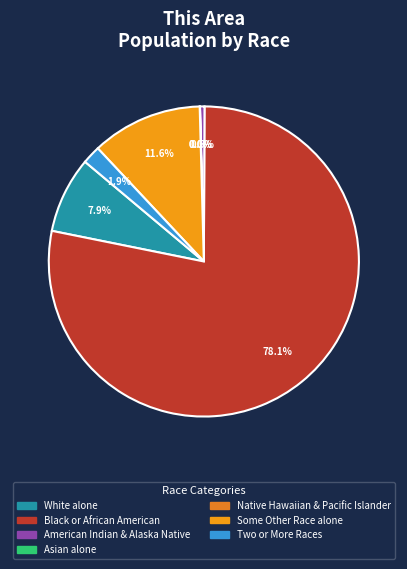

Rank the categories by value from highest to lowest.

Black or African American alone, Some Other Race alone, White alone, Two or More Races, American Indian and Alaska Native, Native Hawaiian and Other Pacific Islander, Asian alone